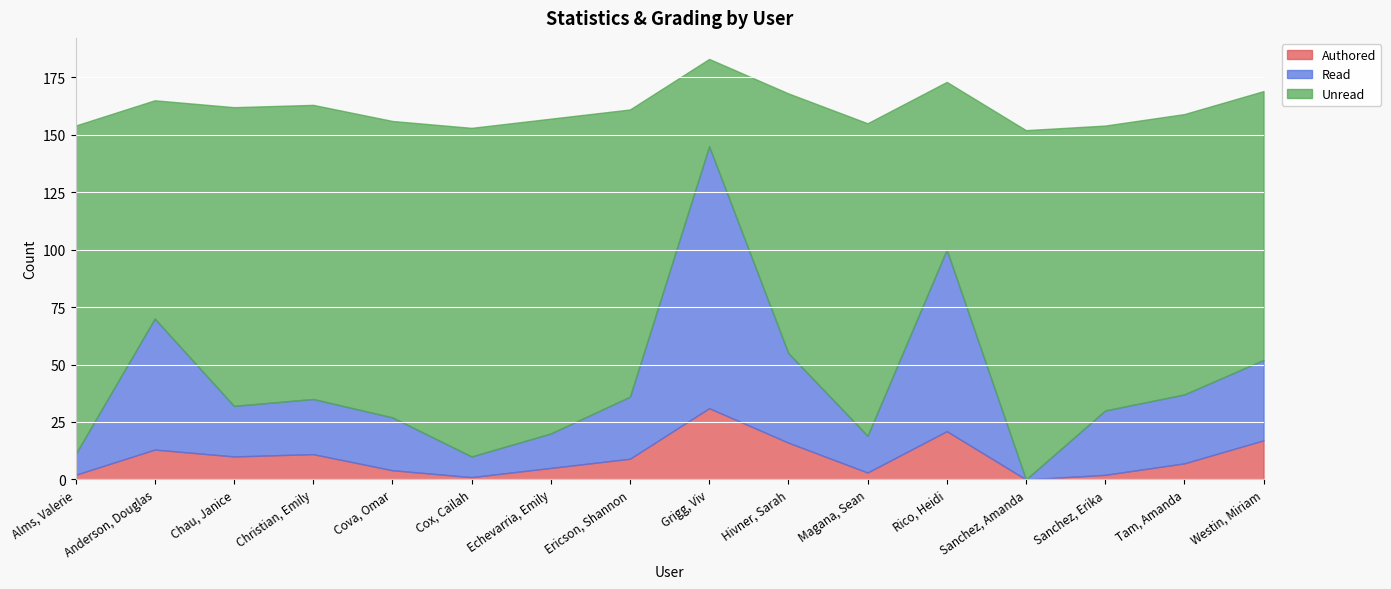

Reading right to left, transcribe all the data shown in this chart.

Authored: 17	7	2	0	21	3	16	31	9	5	1	4	11	10	13	2
Read: 35	30	28	0	79	16	39	114	27	15	9	23	24	22	57	9
Unread: 117	122	124	152	73	136	113	38	125	137	143	129	128	130	95	143